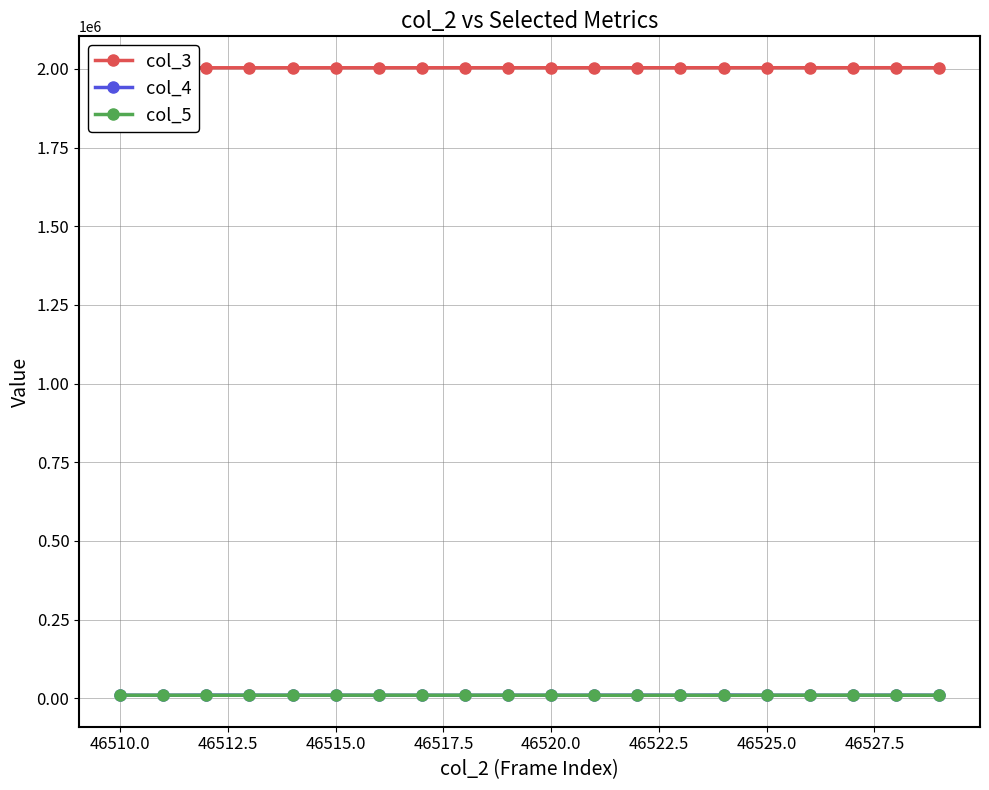

True or false: col_4 has more than 0 points higher than both neighbors.

True